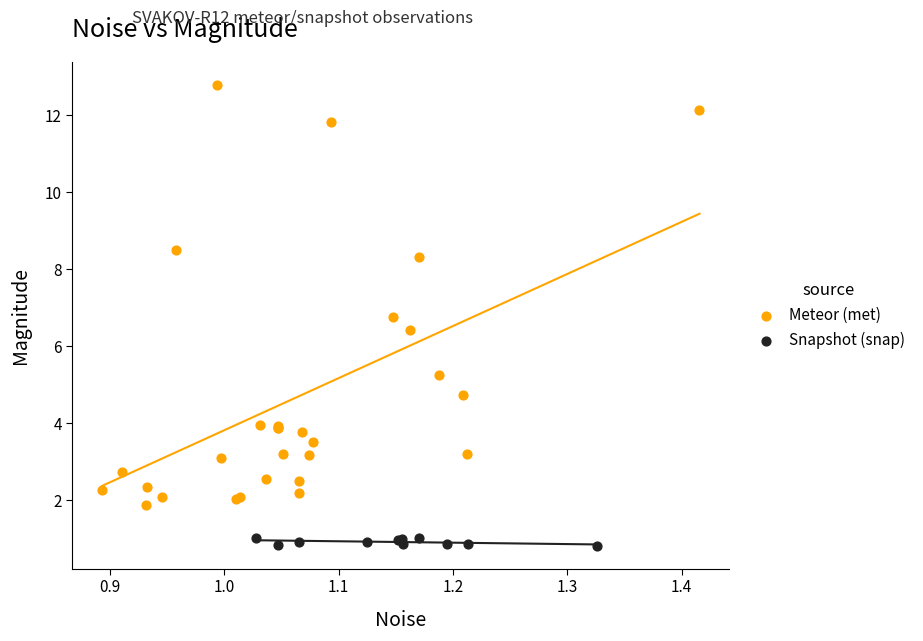

Which series reaches the maximum Y coordinate?

Meteor (met)